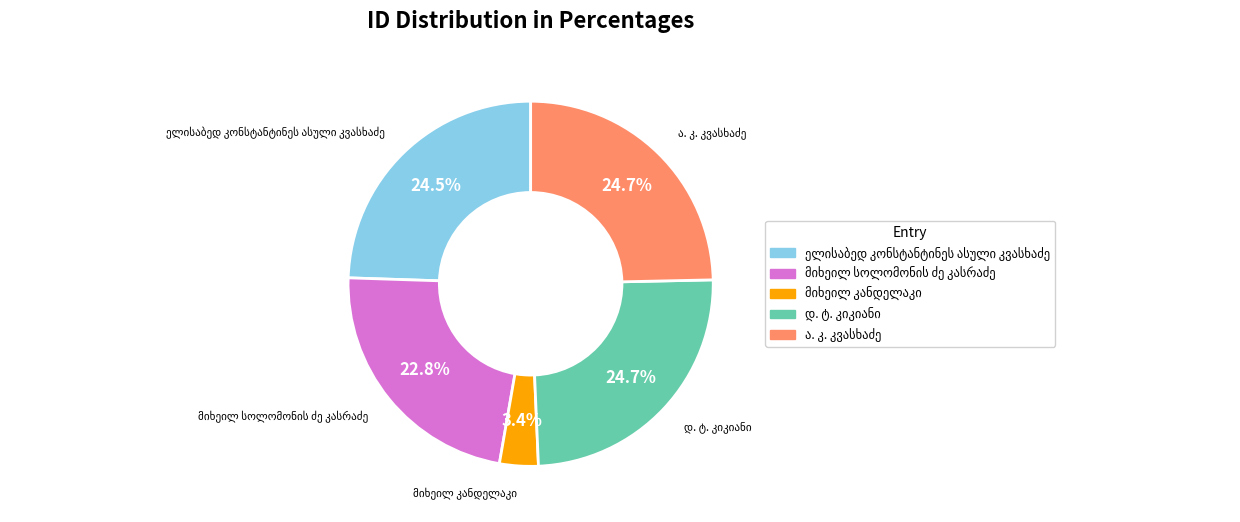

Is there any slice that represents more than half of the pie?

No